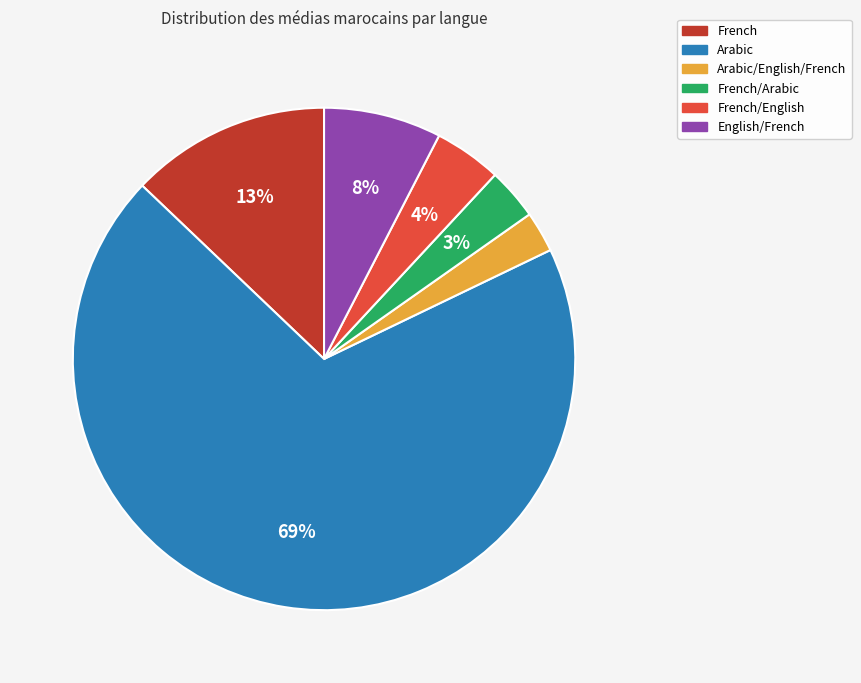

Is there a majority slice in this chart?

Yes